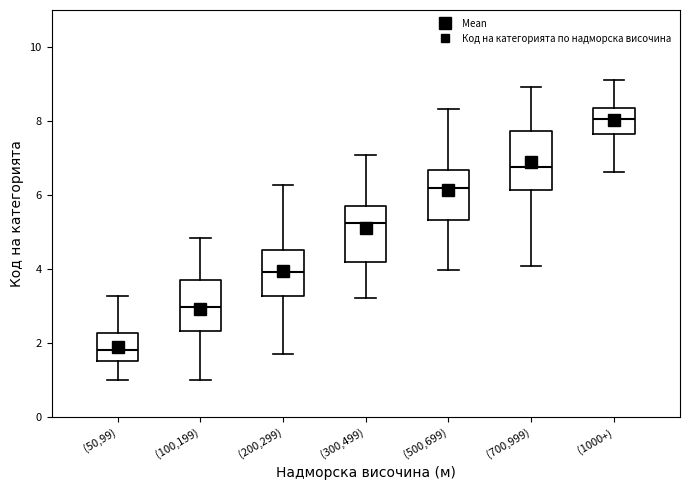

Where is the lower edge of the box for (700,999) on the y-axis? The values are not printed on the chart, so give them approximately, as read against the axis.

6.2